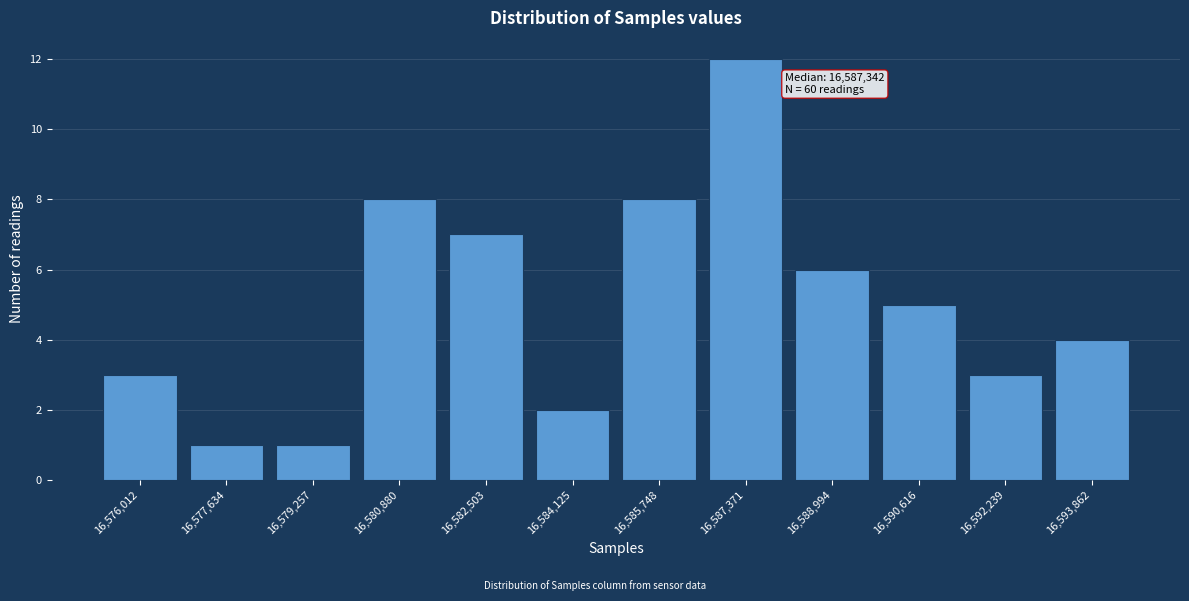

Reading right to left, transcribe all the data shown in this chart.

16,593,862=4	16,592,239=3	16,590,616=5	16,588,994=6	16,587,371=12	16,585,748=8	16,584,125=2	16,582,503=7	16,580,880=8	16,579,257=1	16,577,634=1	16,576,012=3